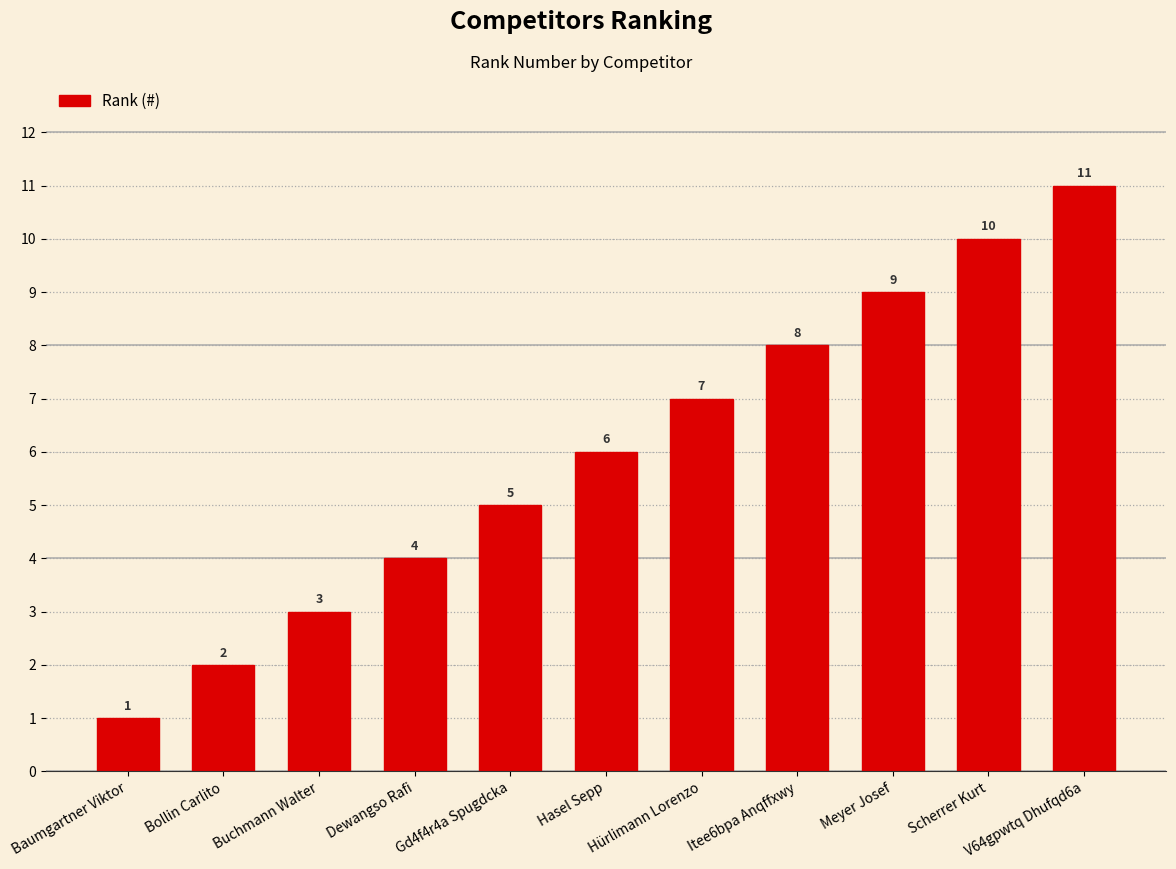

What is the label of the 6th bar from the right?

Hasel Sepp